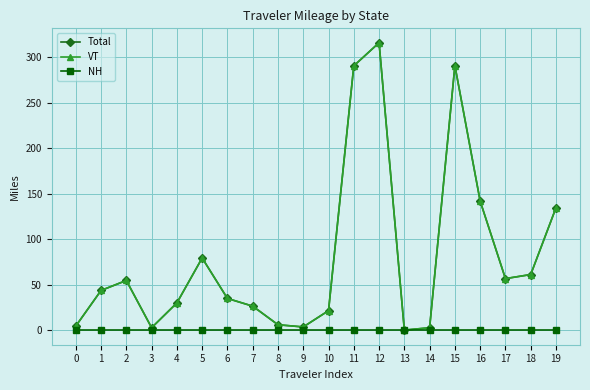

Is it true that Total equals 71.3 at 12?

False